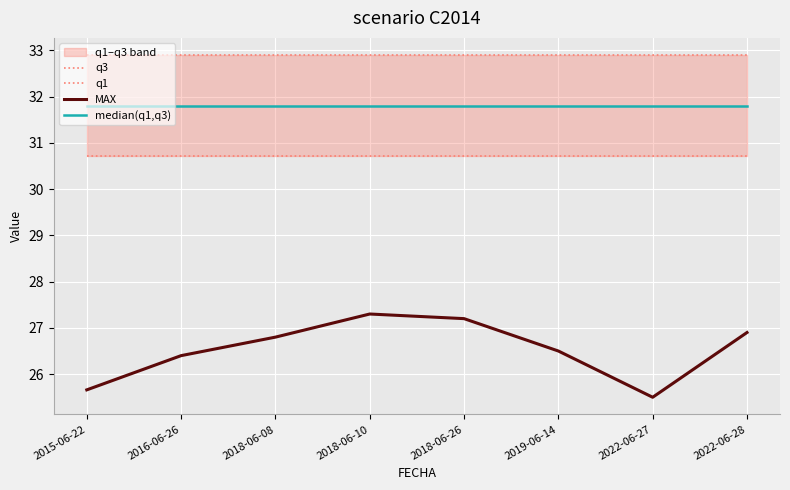

List the series in order of their peak value, highest first.

q3, median(q1,q3), q1, MAX